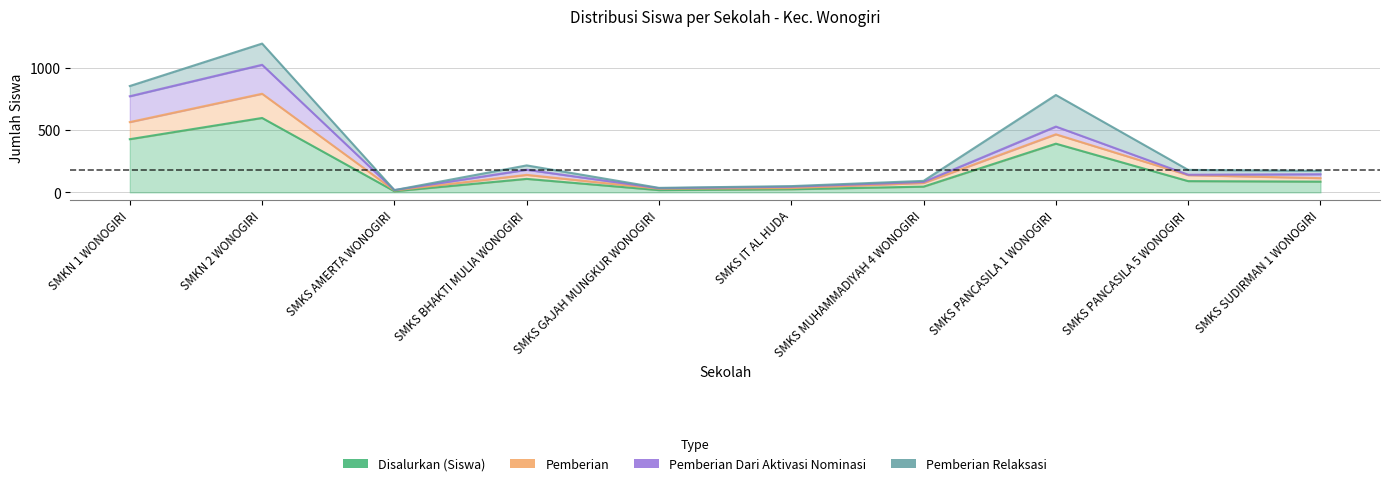

What is the label of the 8th point from the left?

SMKS PANCASILA 1 WONOGIRI